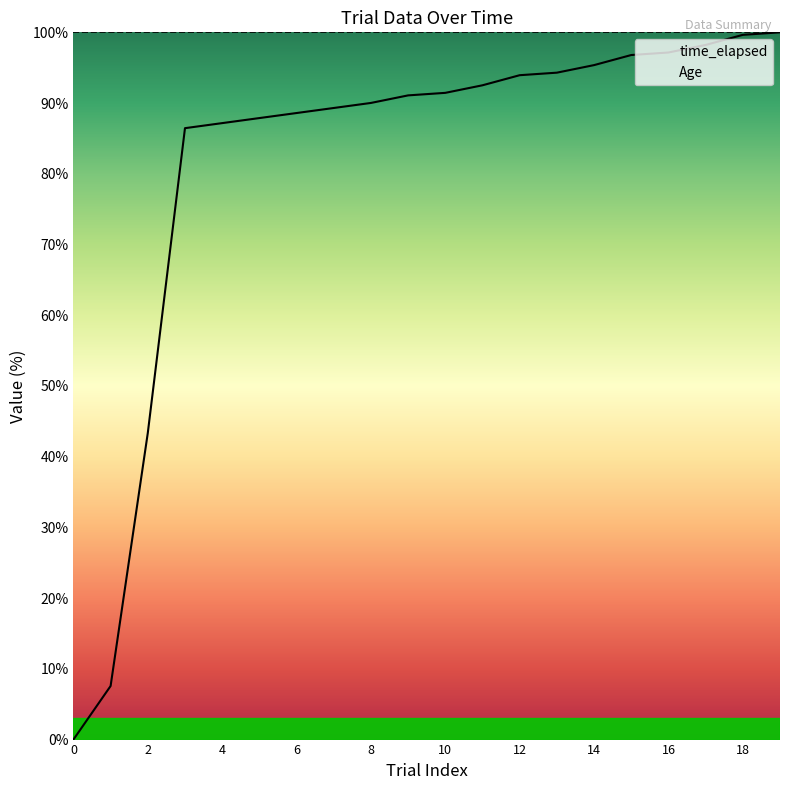

Reading left to right, extract all data points from this chart.

0.0	7.6	43.4	86.4	87.2	87.9	88.6	89.3	90.0	91.1	91.4	92.5	93.9	94.3	95.4	96.8	97.1	98.2	99.6	100.0